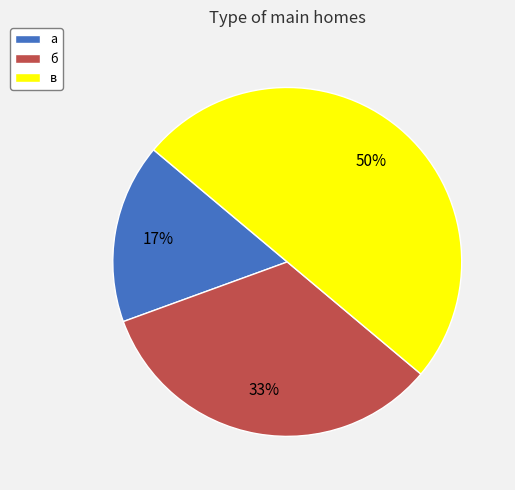

What is the largest slice in the pie chart?

в